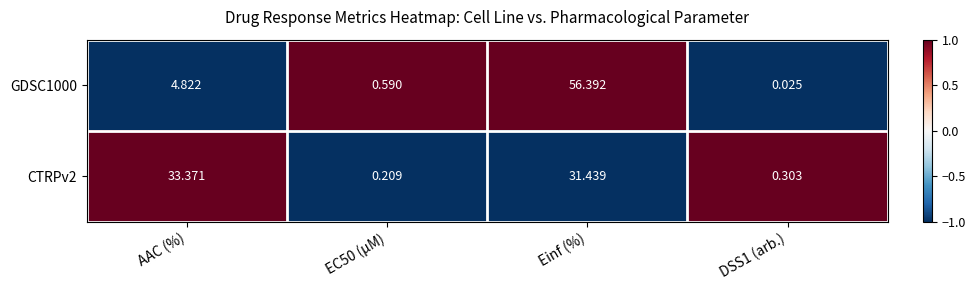

At which label does CTRPv2 first exceed 31?

AAC (%)